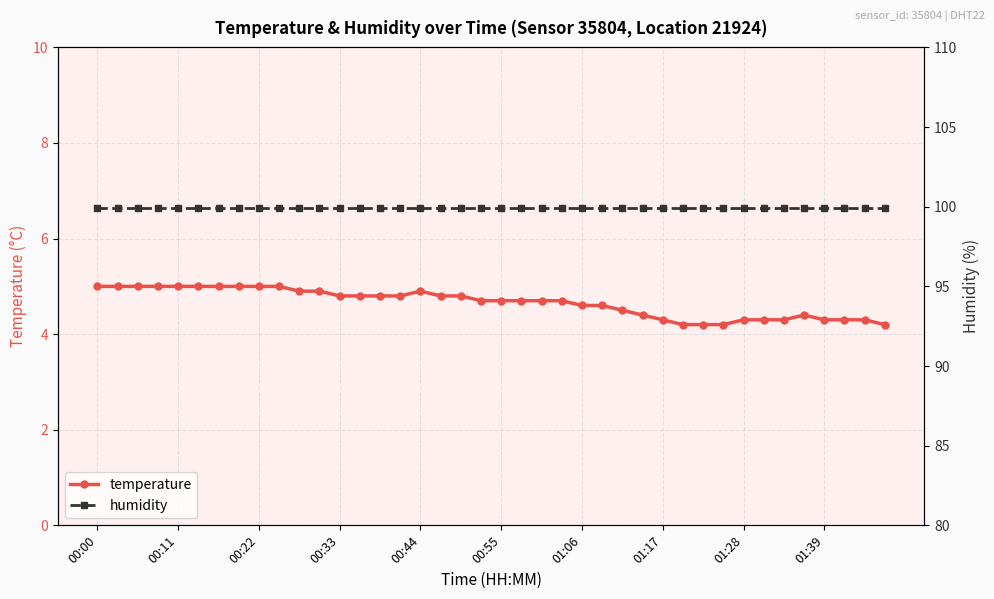

The temperature series shows 8.1 at 00:11. True or false?

False